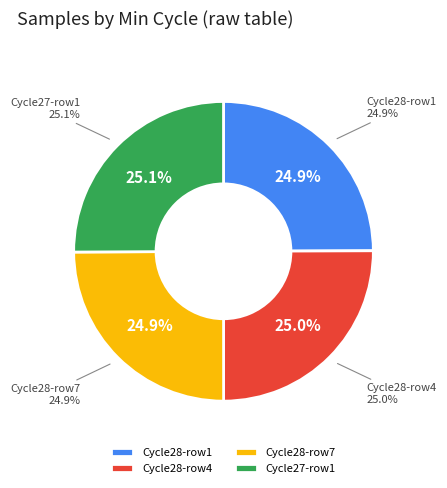

How many segments does this pie chart have?

4